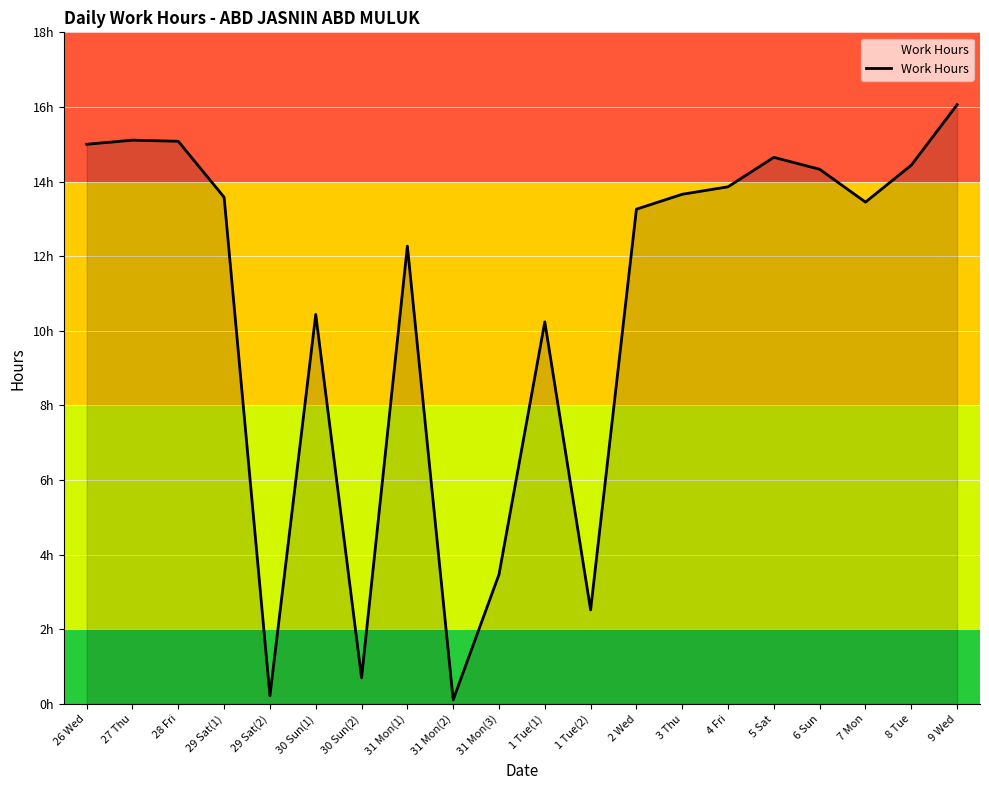

Is this an area chart (filled region under the line)?

Yes